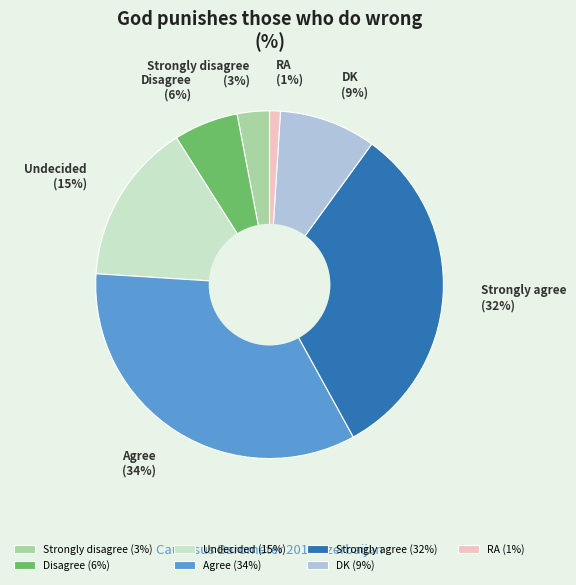

What is the ratio of the value at Strongly agree to the value at Disagree?

5.3